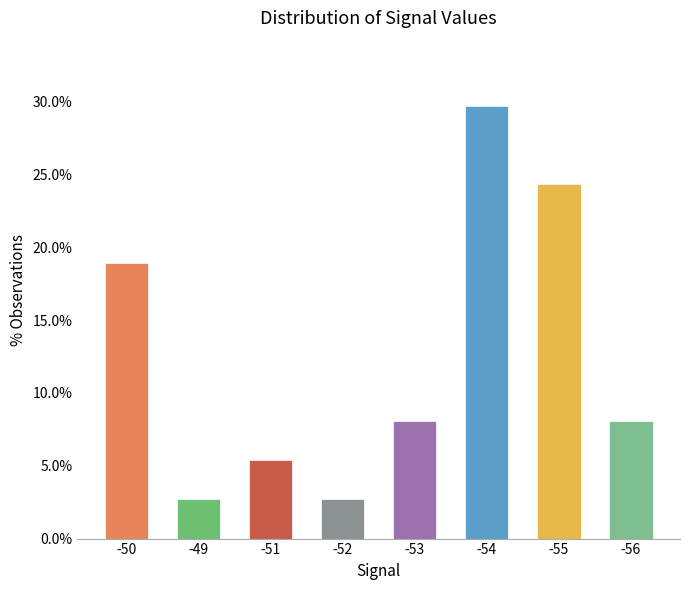

What is the ratio of the value at -51 to the value at -50?

0.3